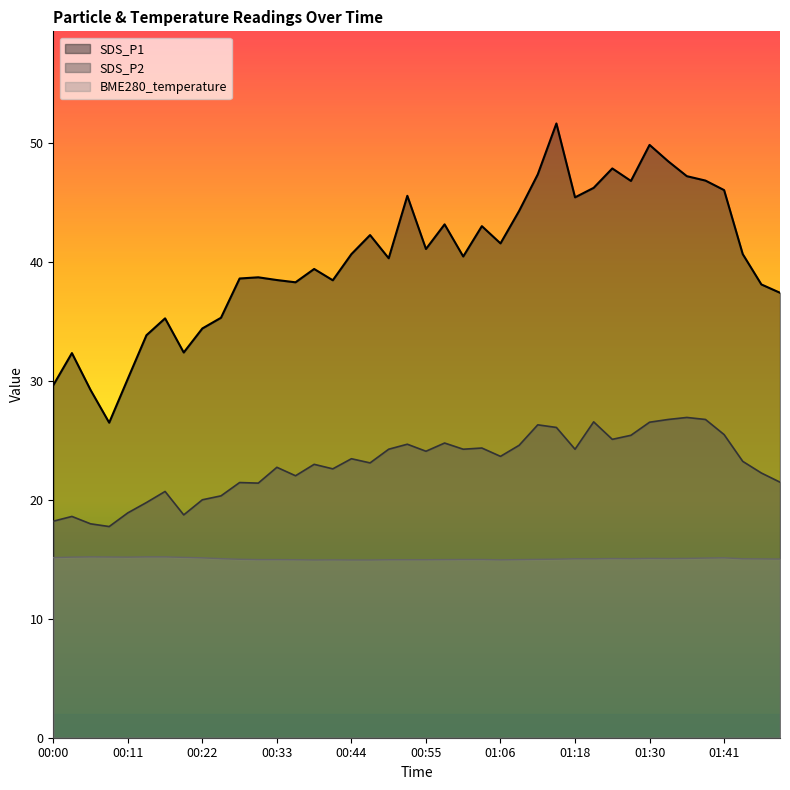

What is the average value of the BME280_temperature series?

15.0